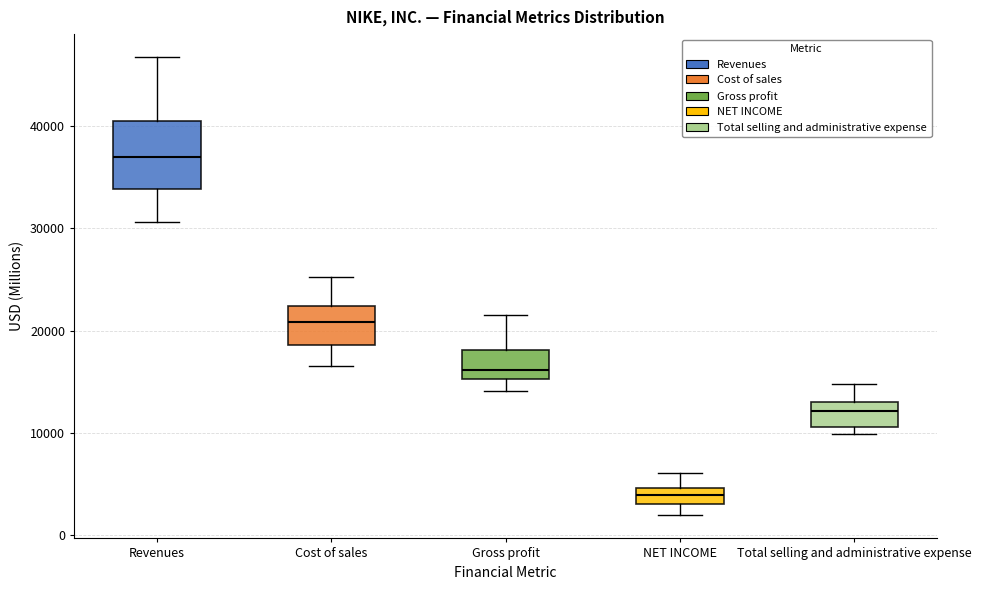

Where is the upper edge of the box for NET INCOME on the y-axis? The values are not printed on the chart, so give them approximately, as read against the axis.

5000